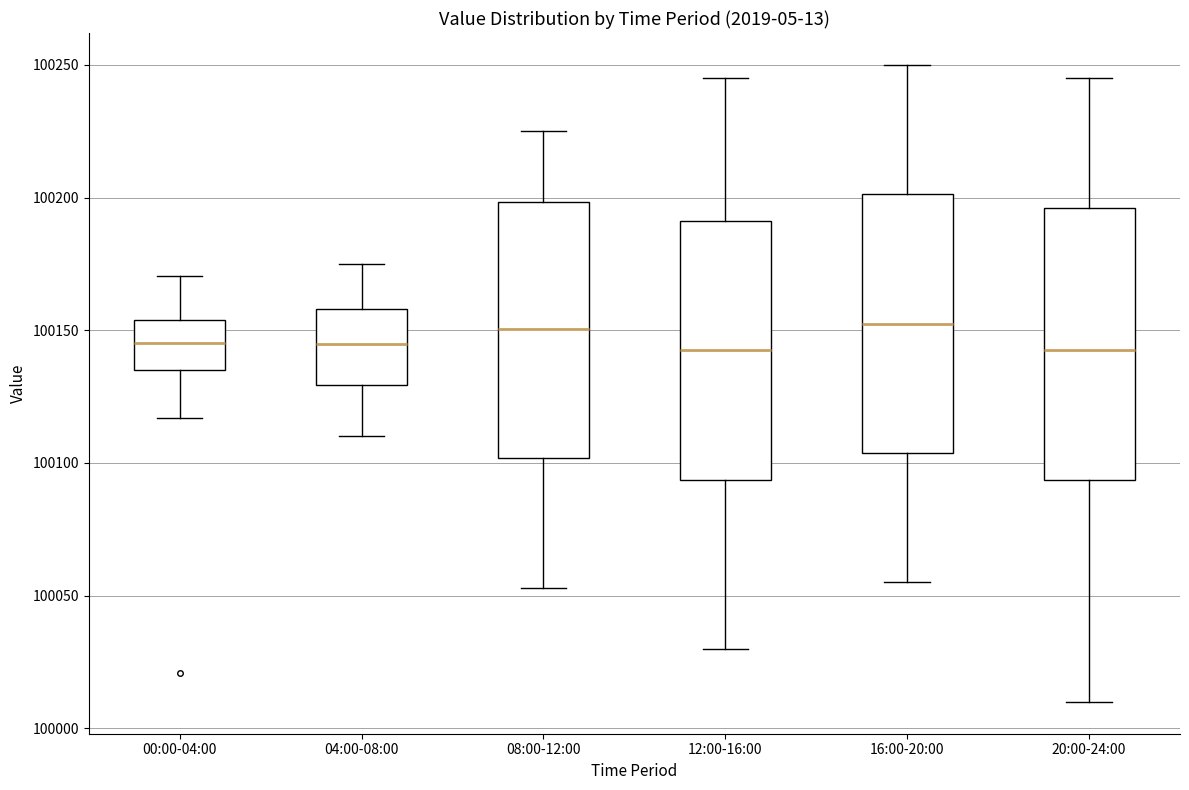

Reading left to right, transcribe this box plot: for each box, give where its median line is, the range the box spans, and where its two whiskers end, as read against the y-axis. The values are not printed on the chart, so give them approximately, as read against the axis.

00:00-04:00: median 100145, box 100135 to 100155, whiskers 100115 to 100170
04:00-08:00: median 100145, box 100130 to 100160, whiskers 100110 to 100175
08:00-12:00: median 100150, box 100100 to 100200, whiskers 100055 to 100225
12:00-16:00: median 100145, box 100095 to 100190, whiskers 100030 to 100245
16:00-20:00: median 100155, box 100105 to 100200, whiskers 100055 to 100250
20:00-24:00: median 100145, box 100095 to 100195, whiskers 100010 to 100245